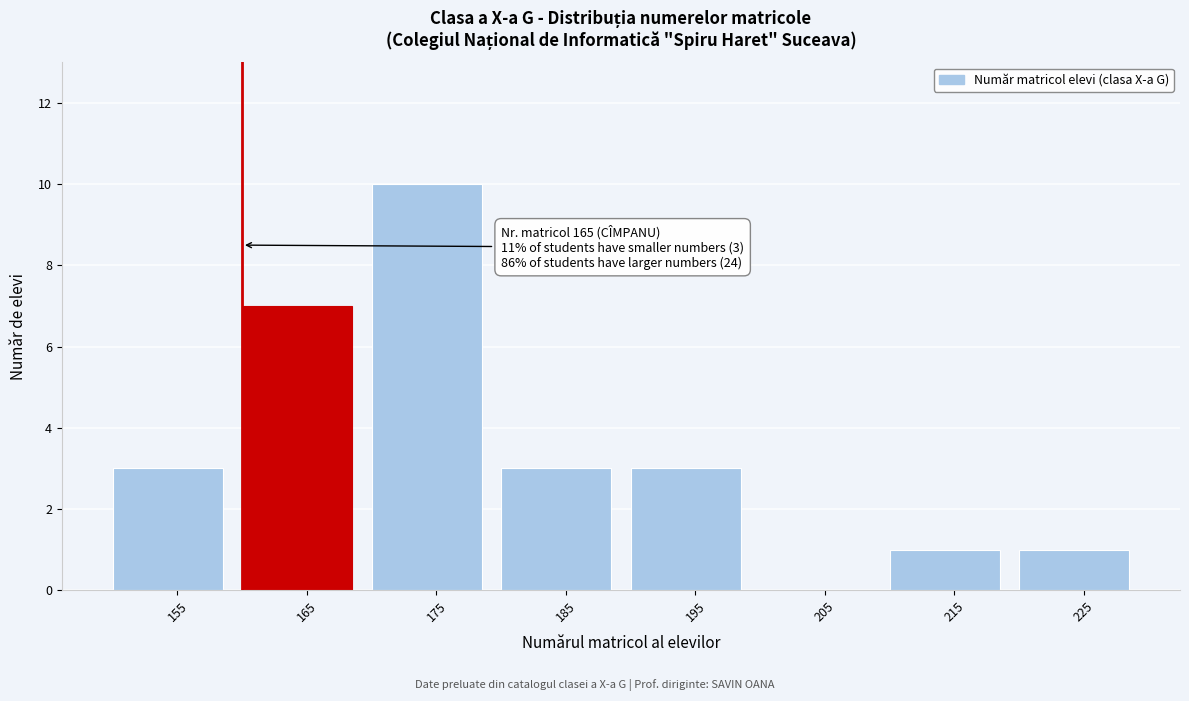

Reading right to left, extract all data points from this chart.

225=1	215=1	205=0	195=3	185=3	175=10	165=7	155=3